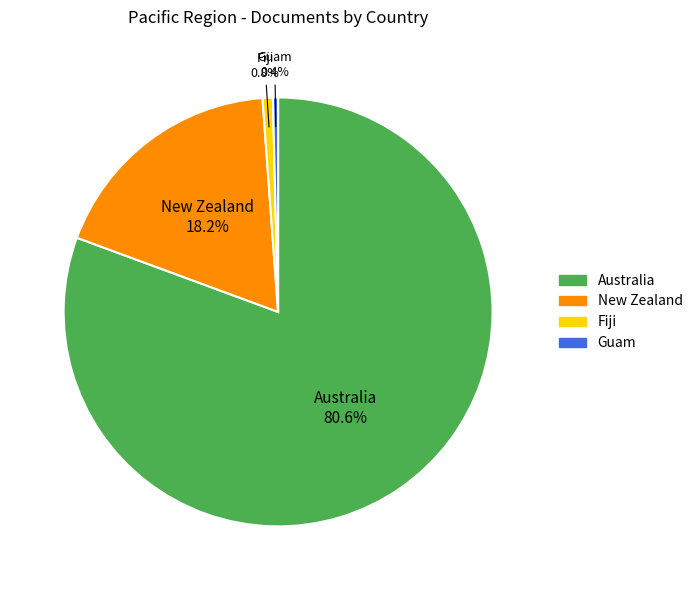

Is there any slice that represents more than half of the pie?

Yes